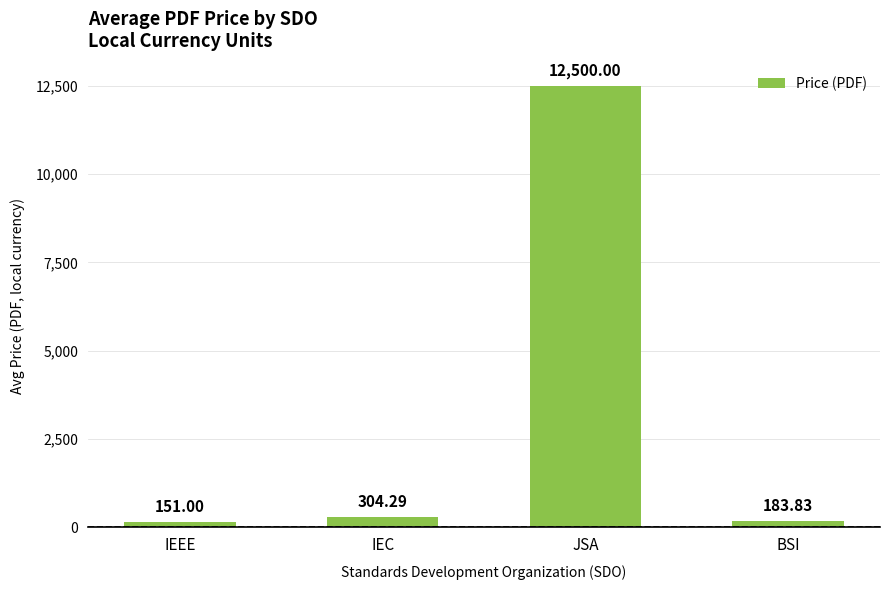

What is the difference between the maximum and minimum values?

12349.0